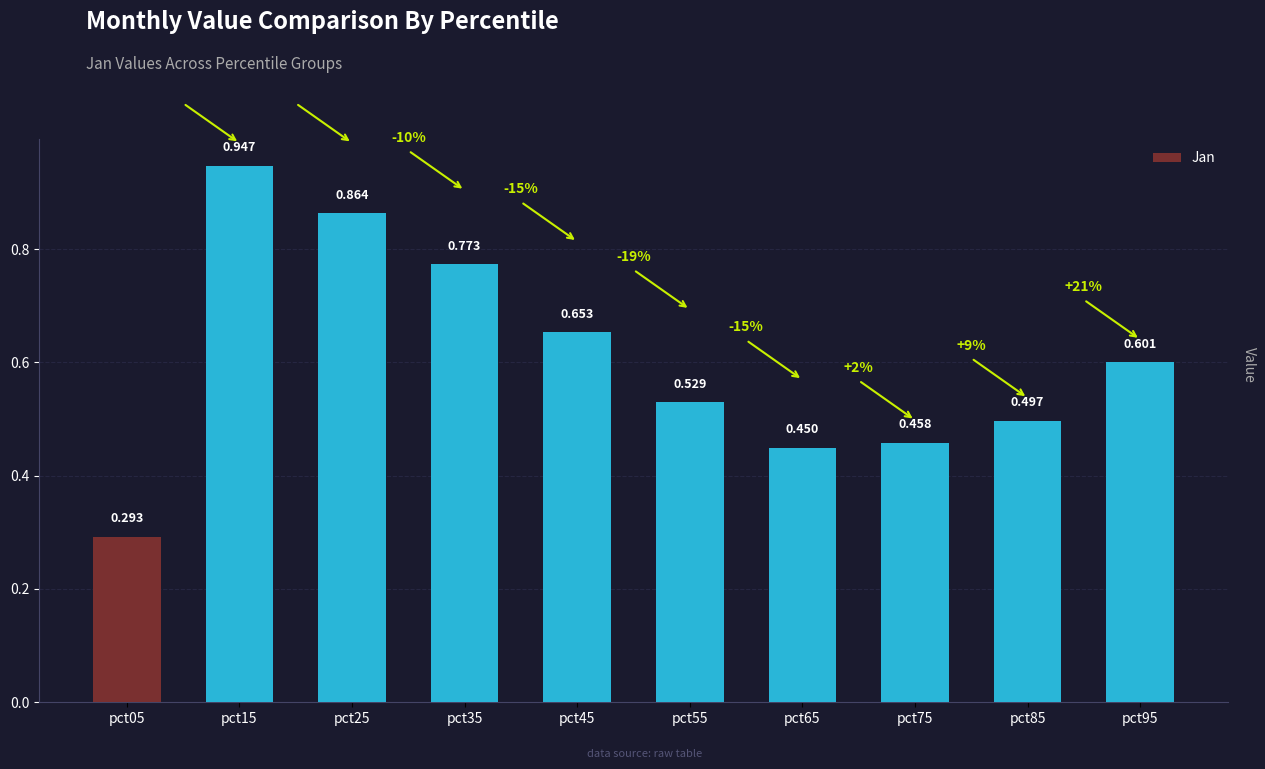

List the labels in order of value, smallest first.

pct05, pct65, pct75, pct85, pct55, pct95, pct45, pct35, pct25, pct15